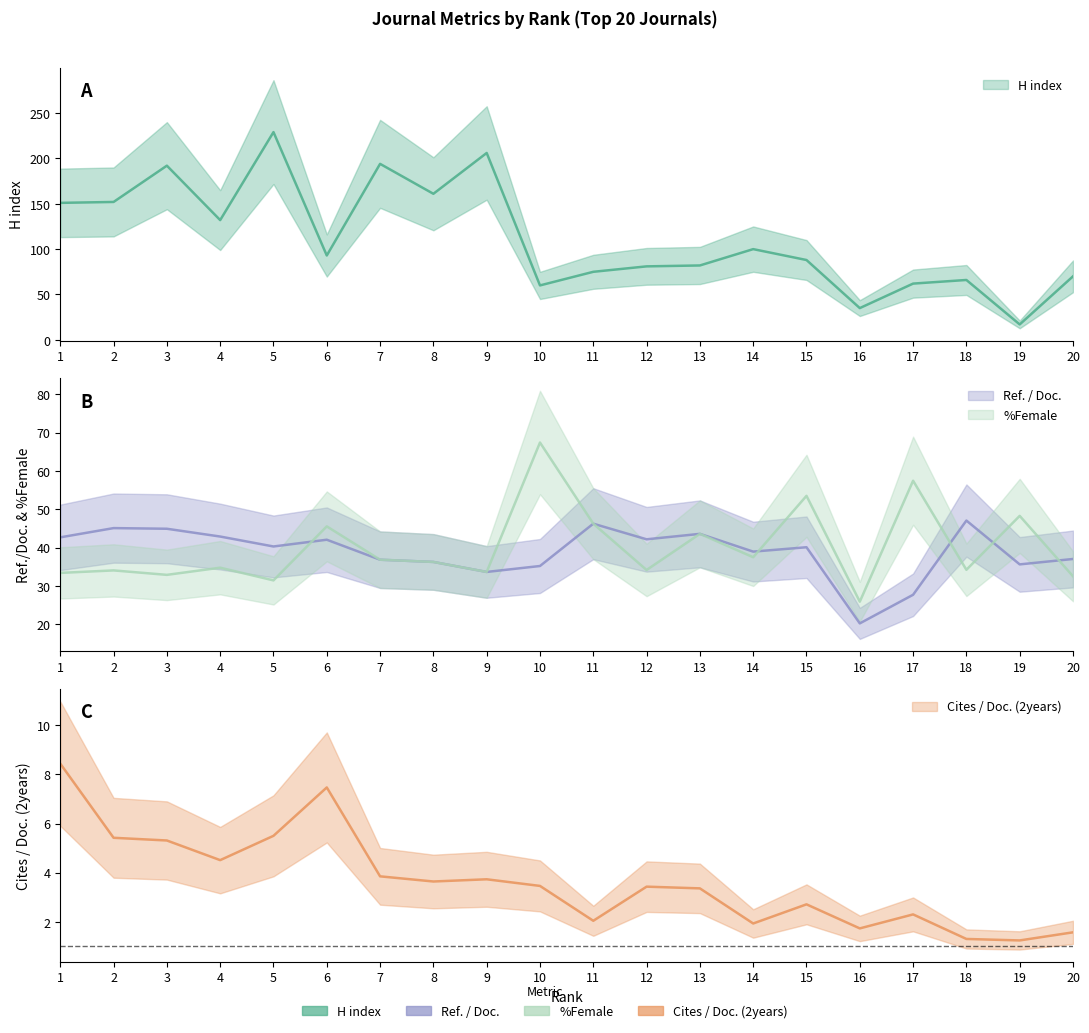

Which label corresponds to the smallest value in the chart?

19